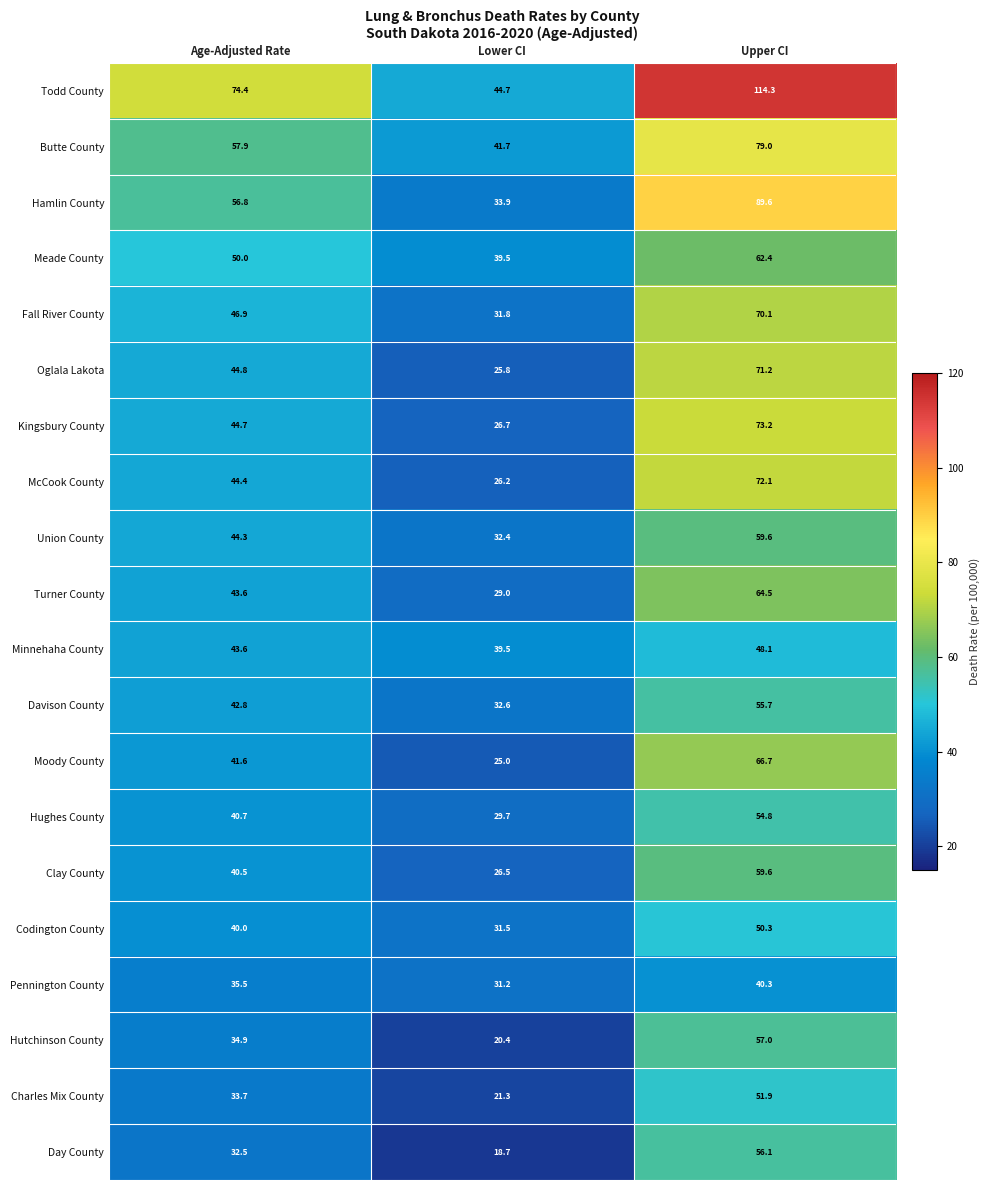

At which category is the sum across all series the highest?

Upper CI